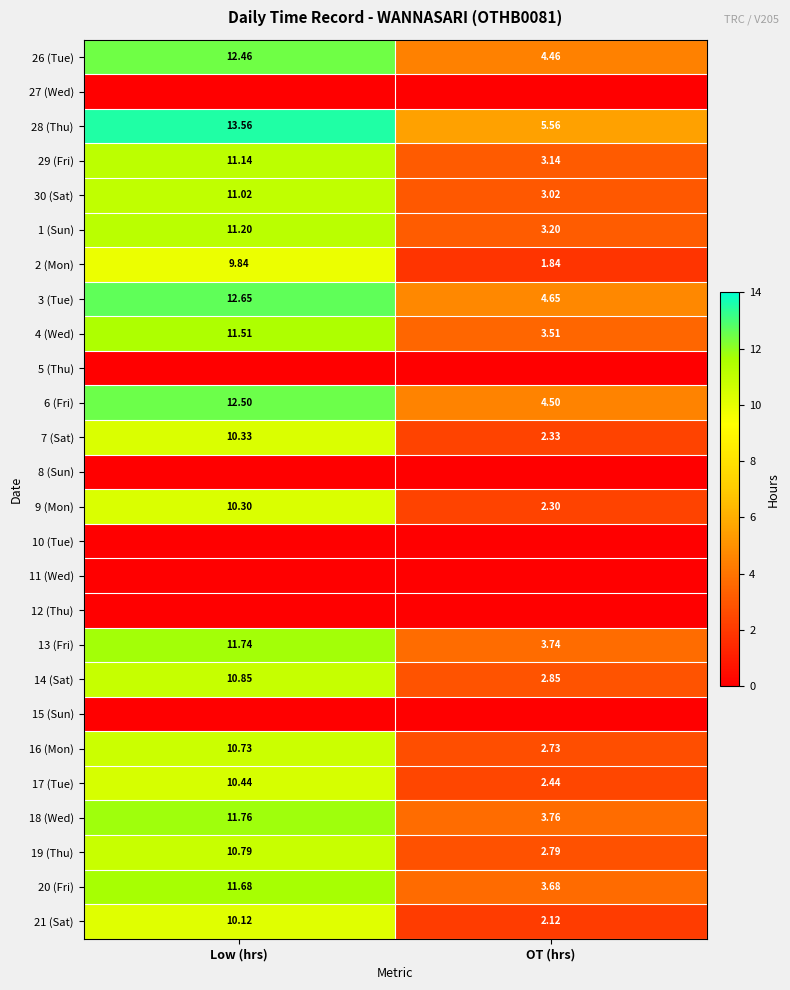

How many values in the 29 (Fri) series exceed 11?

1